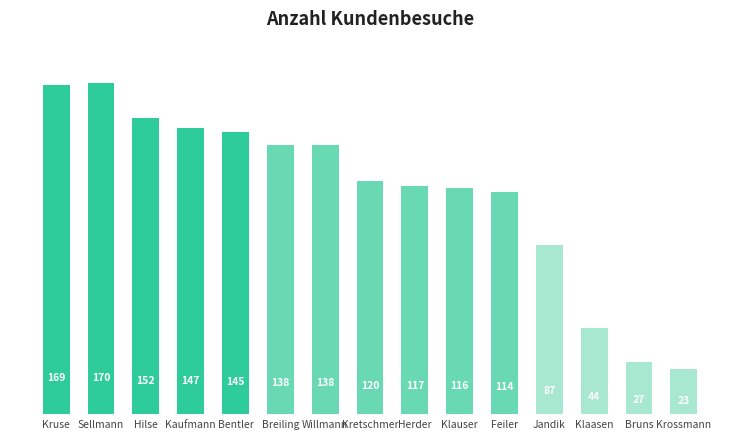

Approximately how many times larger is the value at Klauser compared to Kretschmer?

1.0